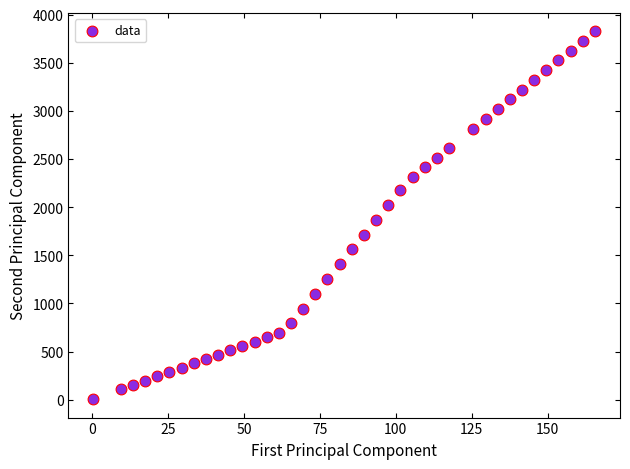

What is the range of Y values (max minus min)?

3821